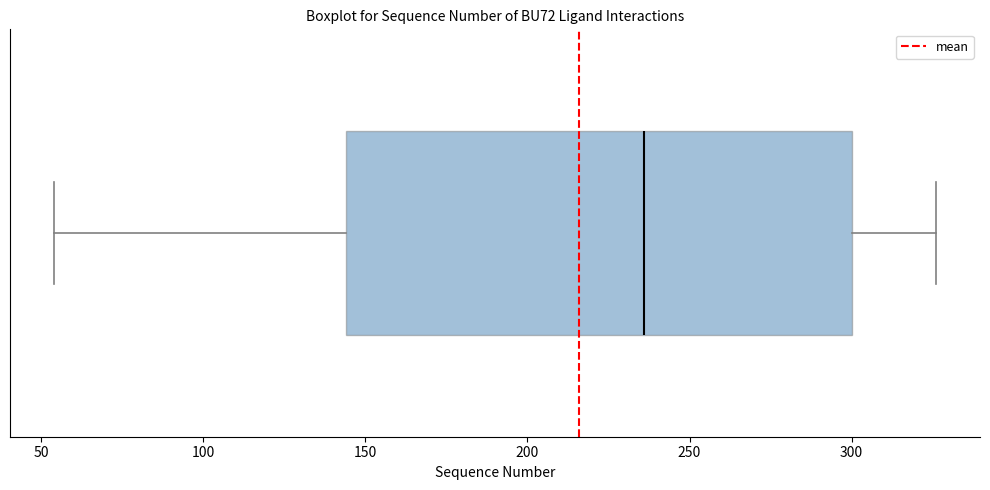

Where does the right whisker of the box end on the x-axis? The values are not printed on the chart, so give them approximately, as read against the axis.

325